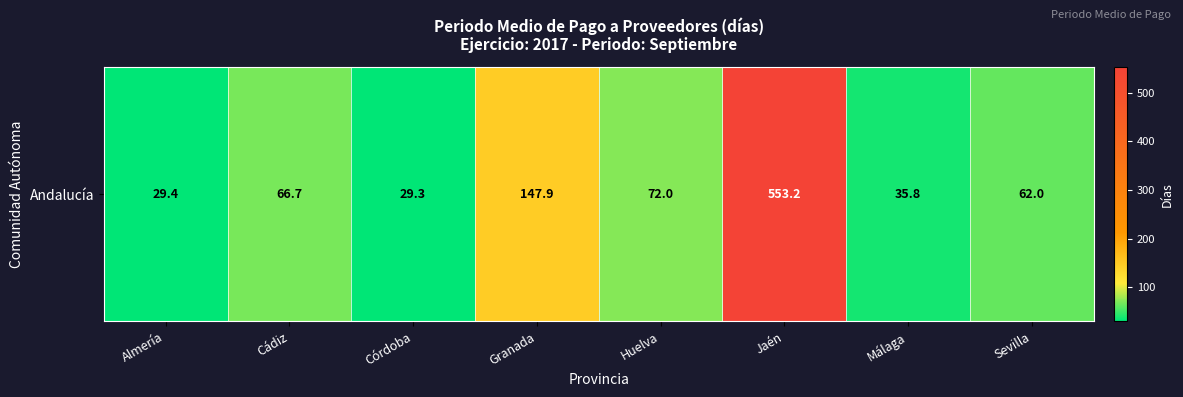

What is the difference between the values at Córdoba and Granada?

118.6